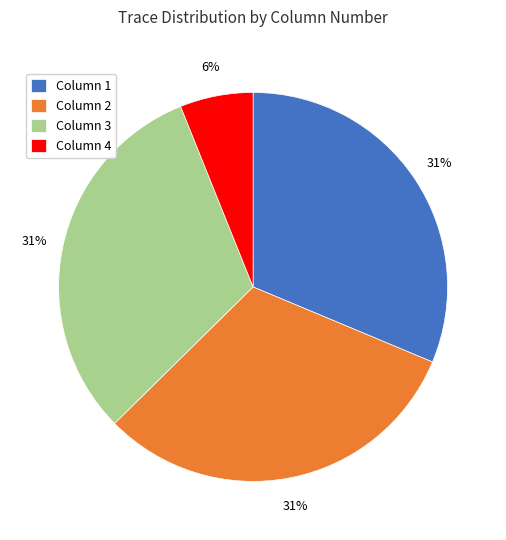

To the nearest percent, what is the average slice percentage?

25%